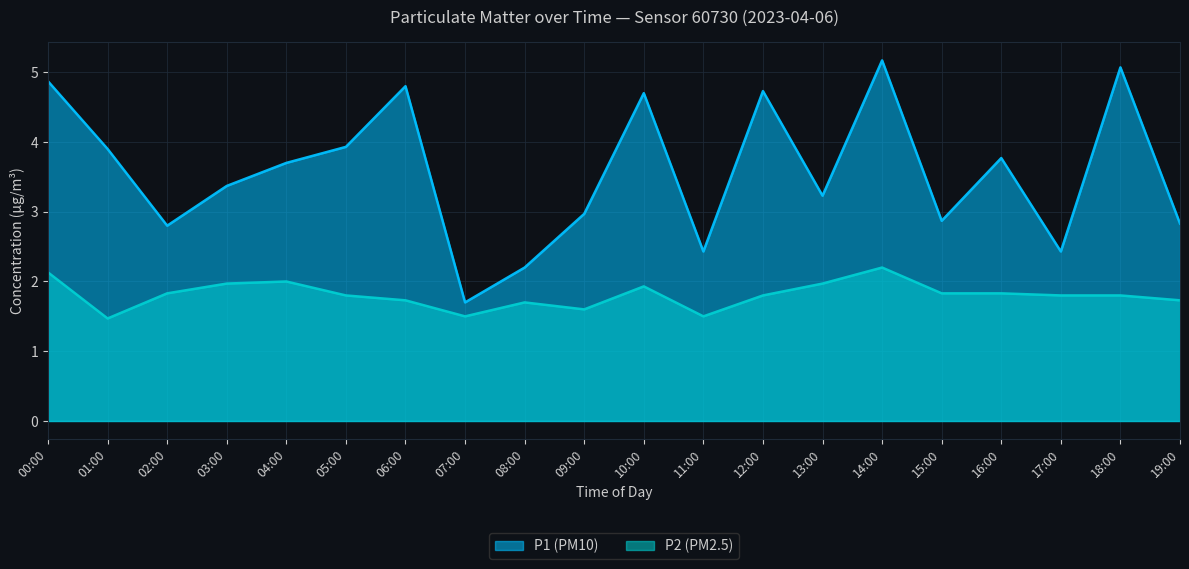

What position from the right is 04:00?

16